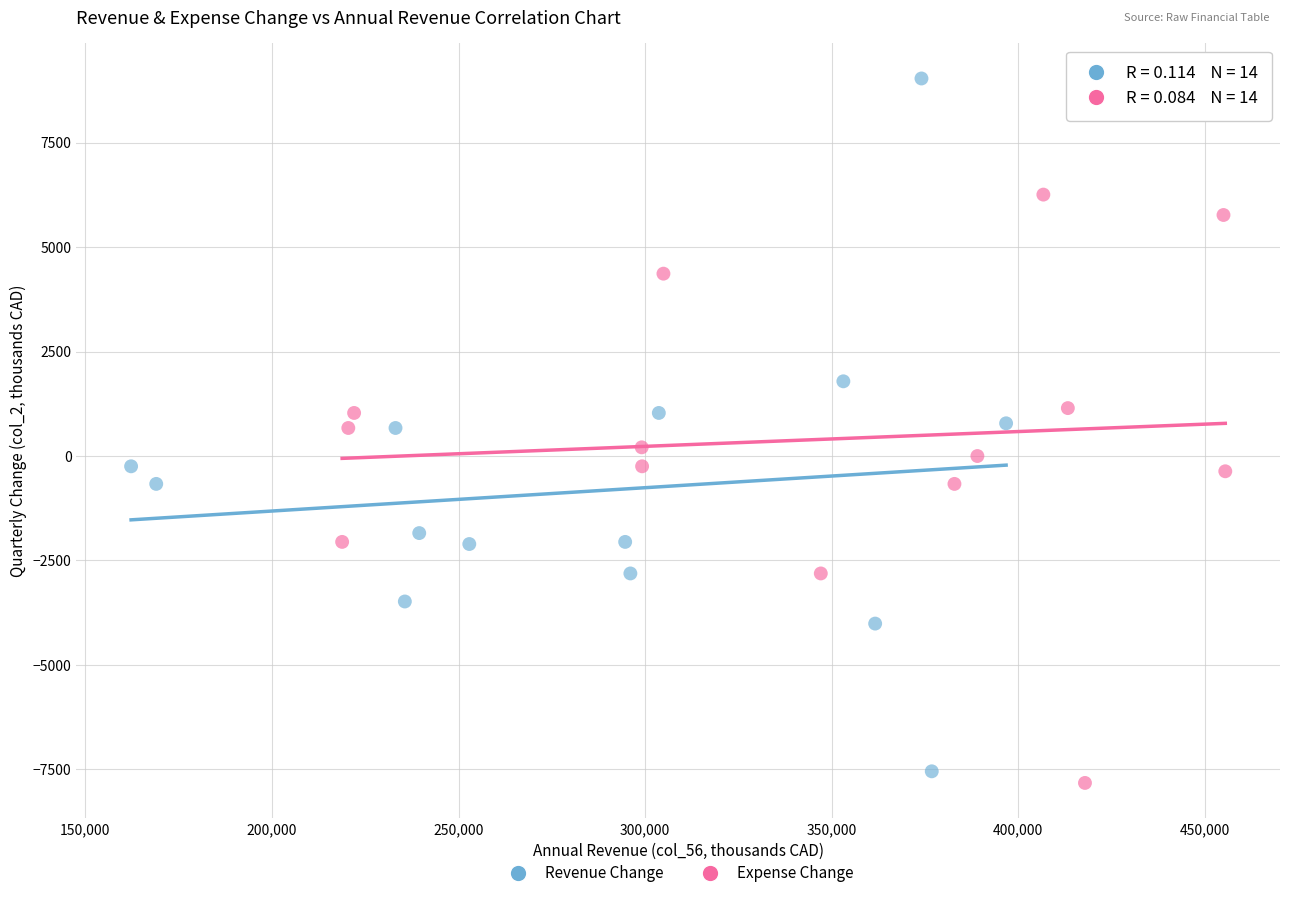

Which series reaches the maximum Y coordinate?

Revenue Change